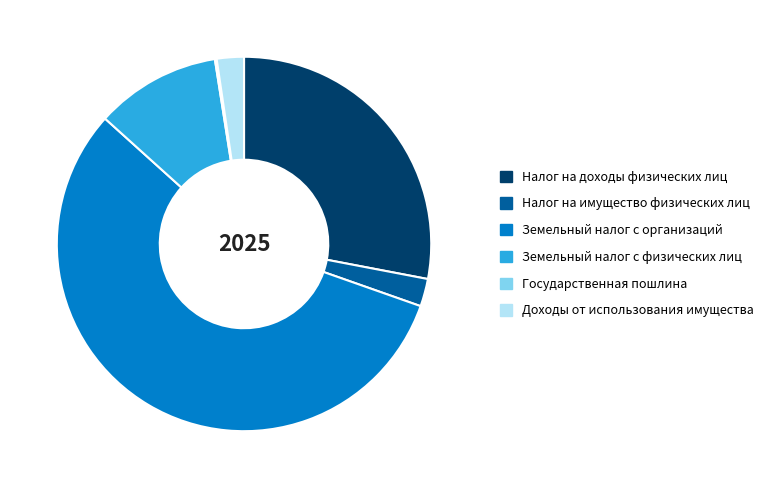

Which slice is the largest?

Земельный налог с организаций